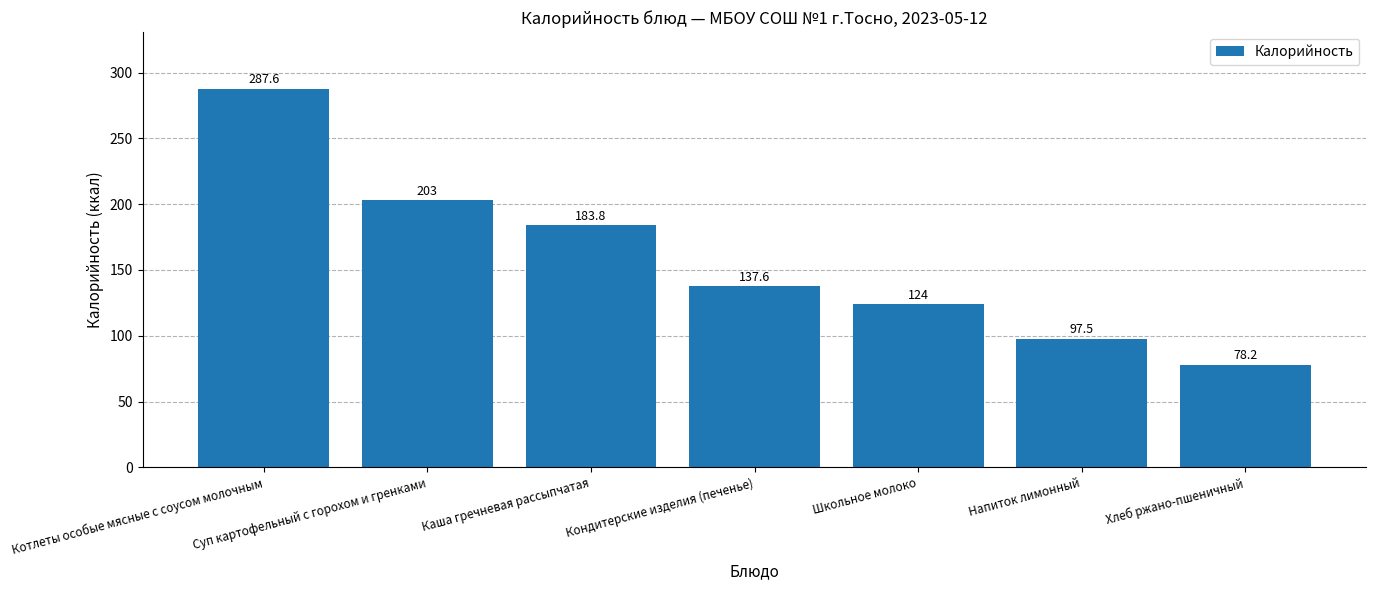

What value does the data have at Суп картофельный с горохом и гренками?

203.0